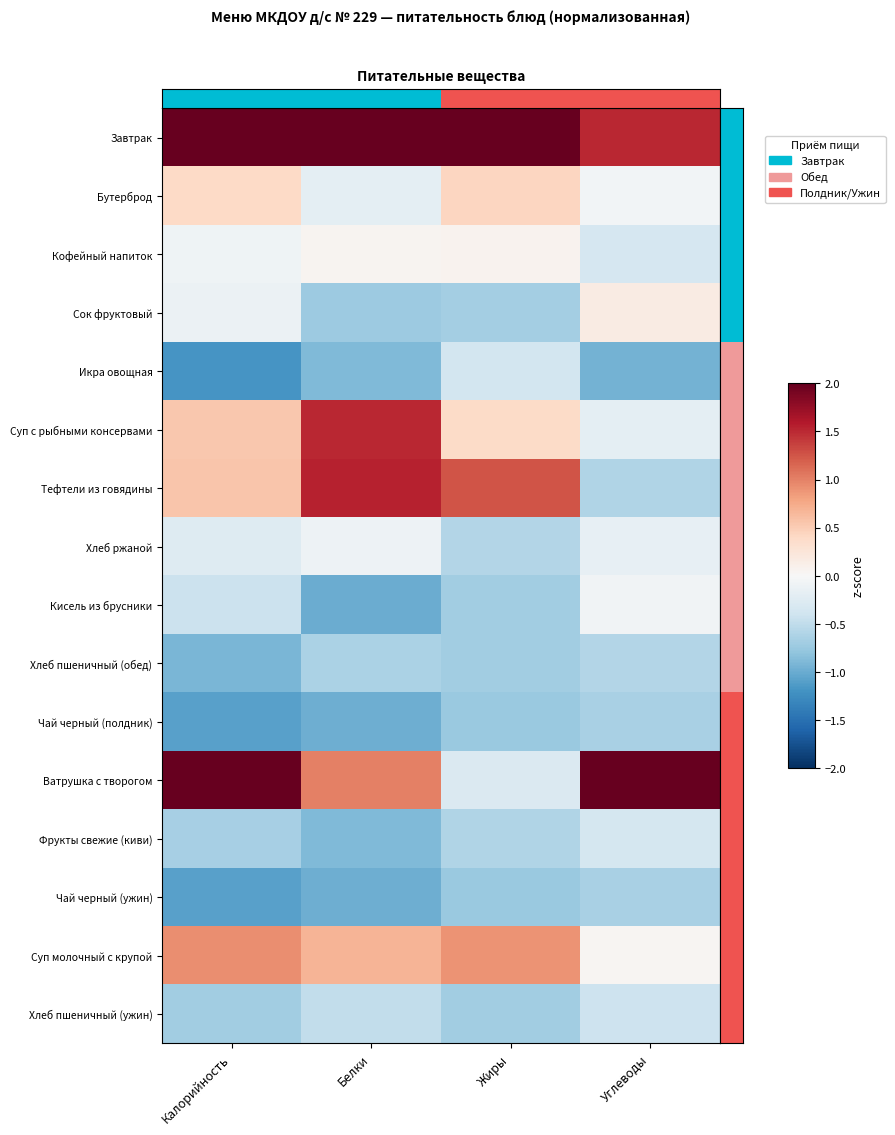

Between Жиры and Калорийность, which is larger?

Жиры